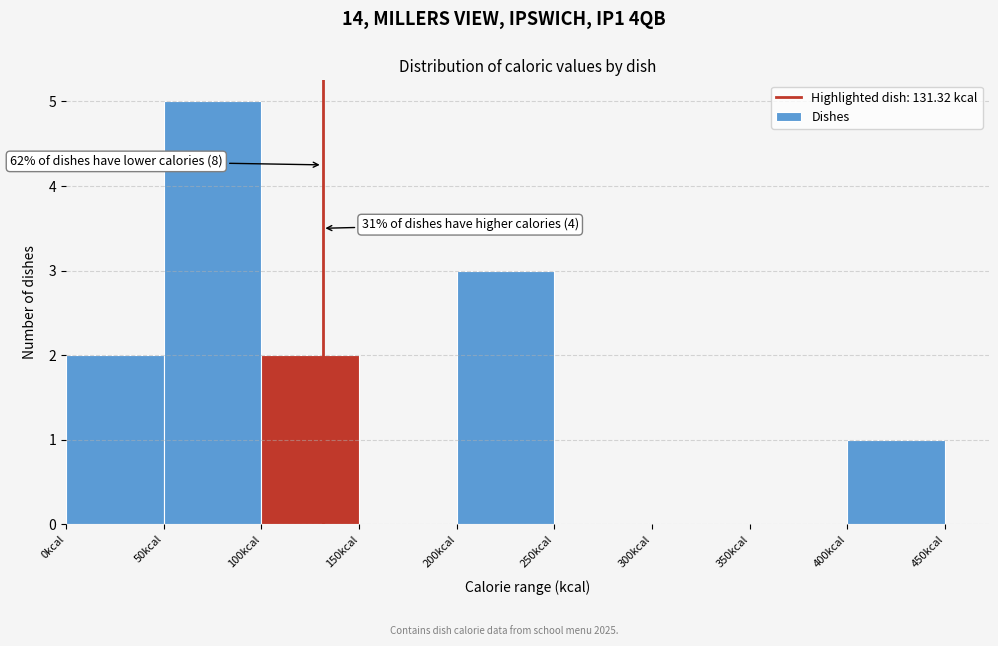

Which range on the x-axis has the tallest bar?

50 to 100